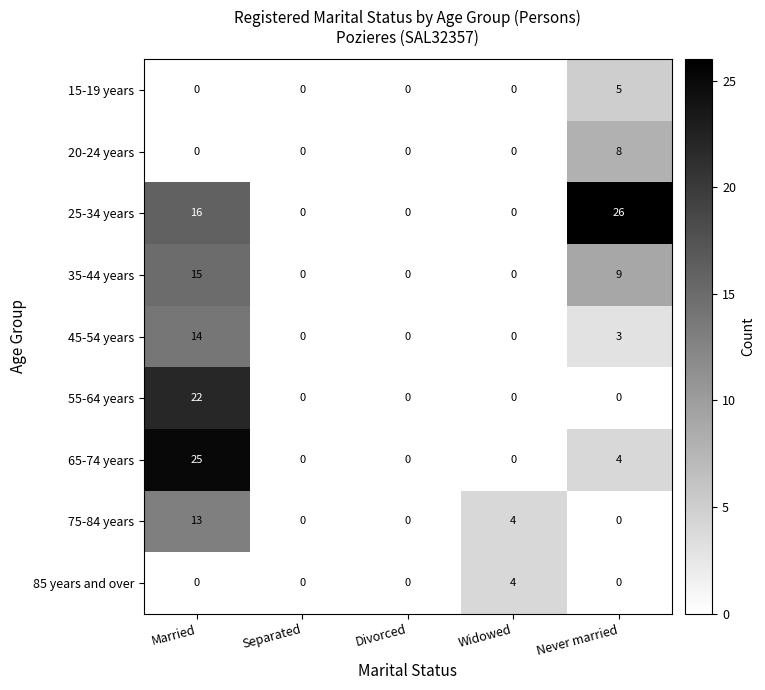

Which series changed the most between Married and Widowed?

65-74 years